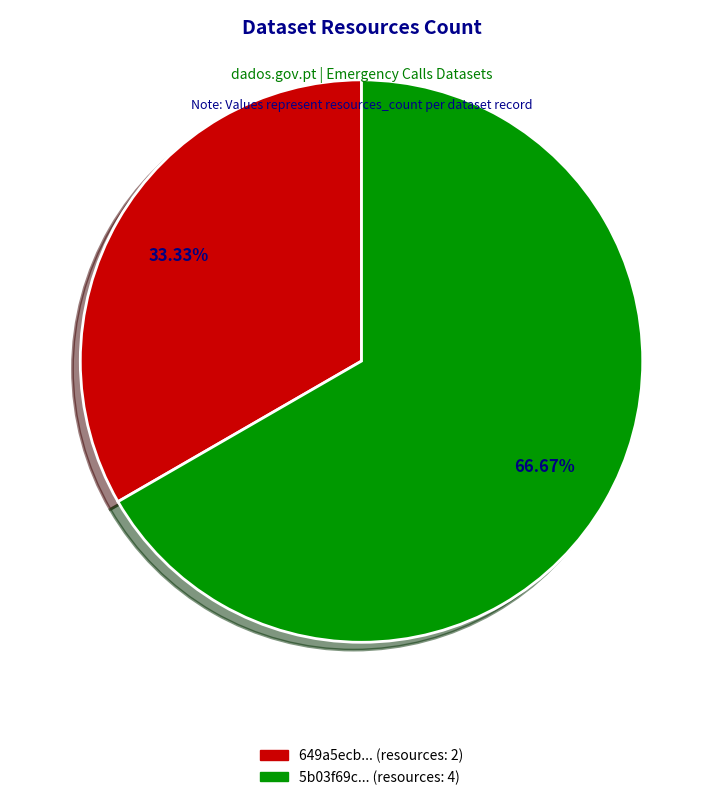

Is there a majority slice in this chart?

Yes